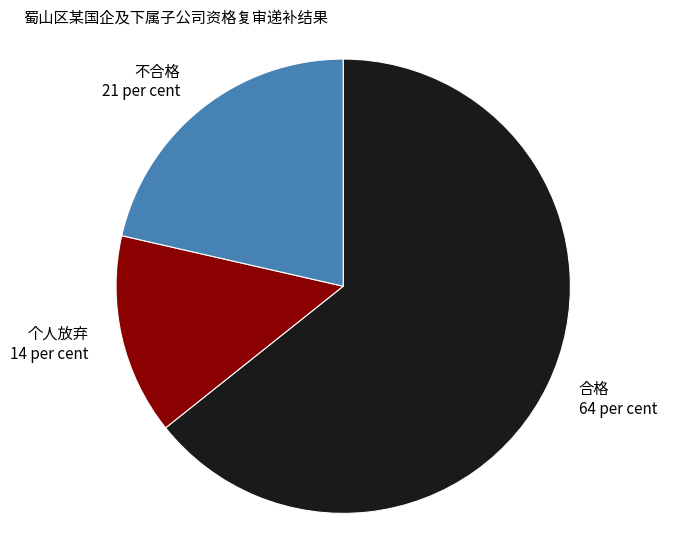

Which has a higher value, 不合格 or 合格?

合格